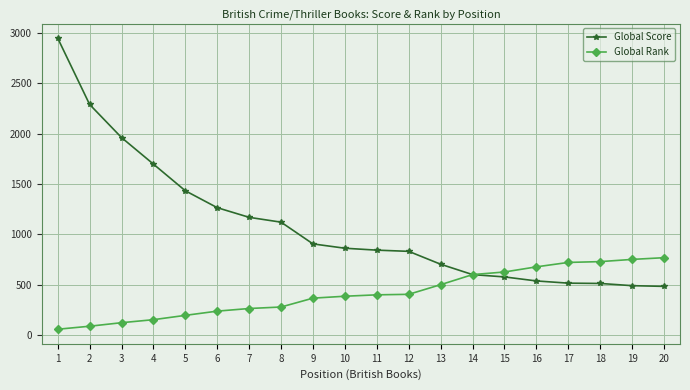

At how many categories does at least one series exceed 339?

20